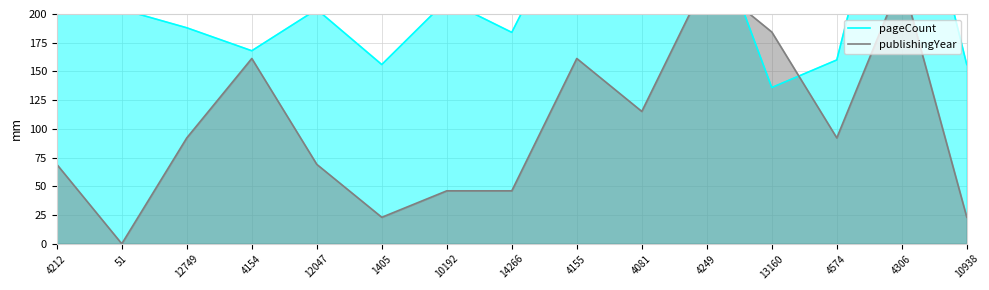

At how many categories does at least one series exceed 376?

1